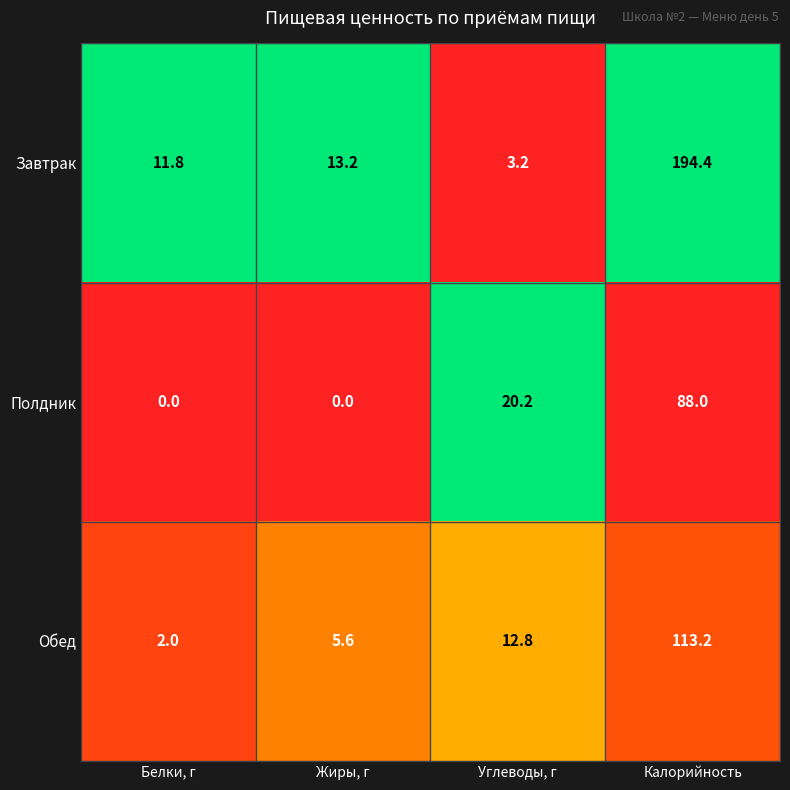

Rank the series by their average value, from highest to lowest.

Завтрак, Обед, Полдник